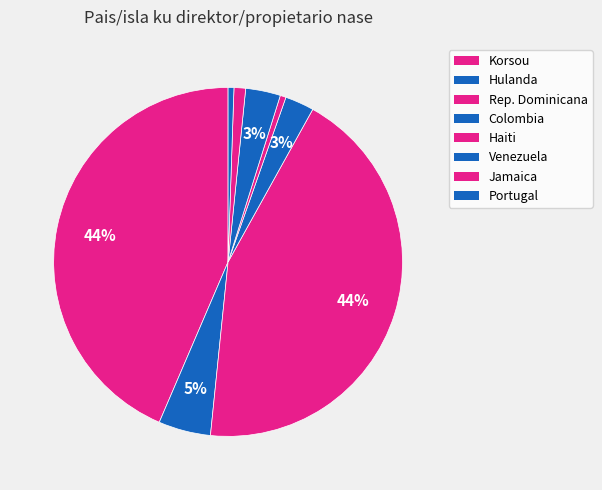

True or false: Portugal accounts for 6% of the total.

False